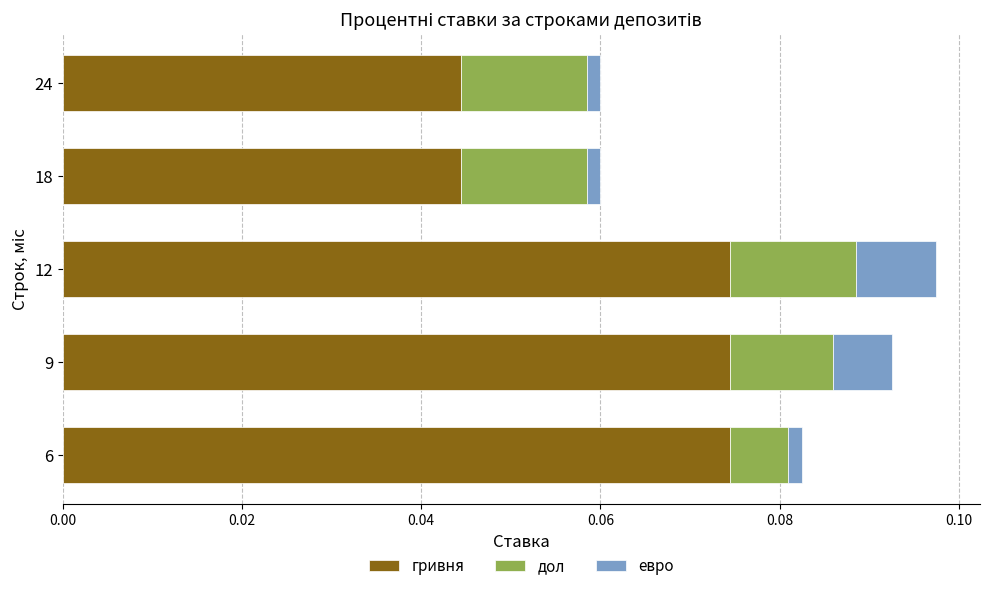

Rank the series by their maximum value, from highest to lowest.

гривня, дол, евро